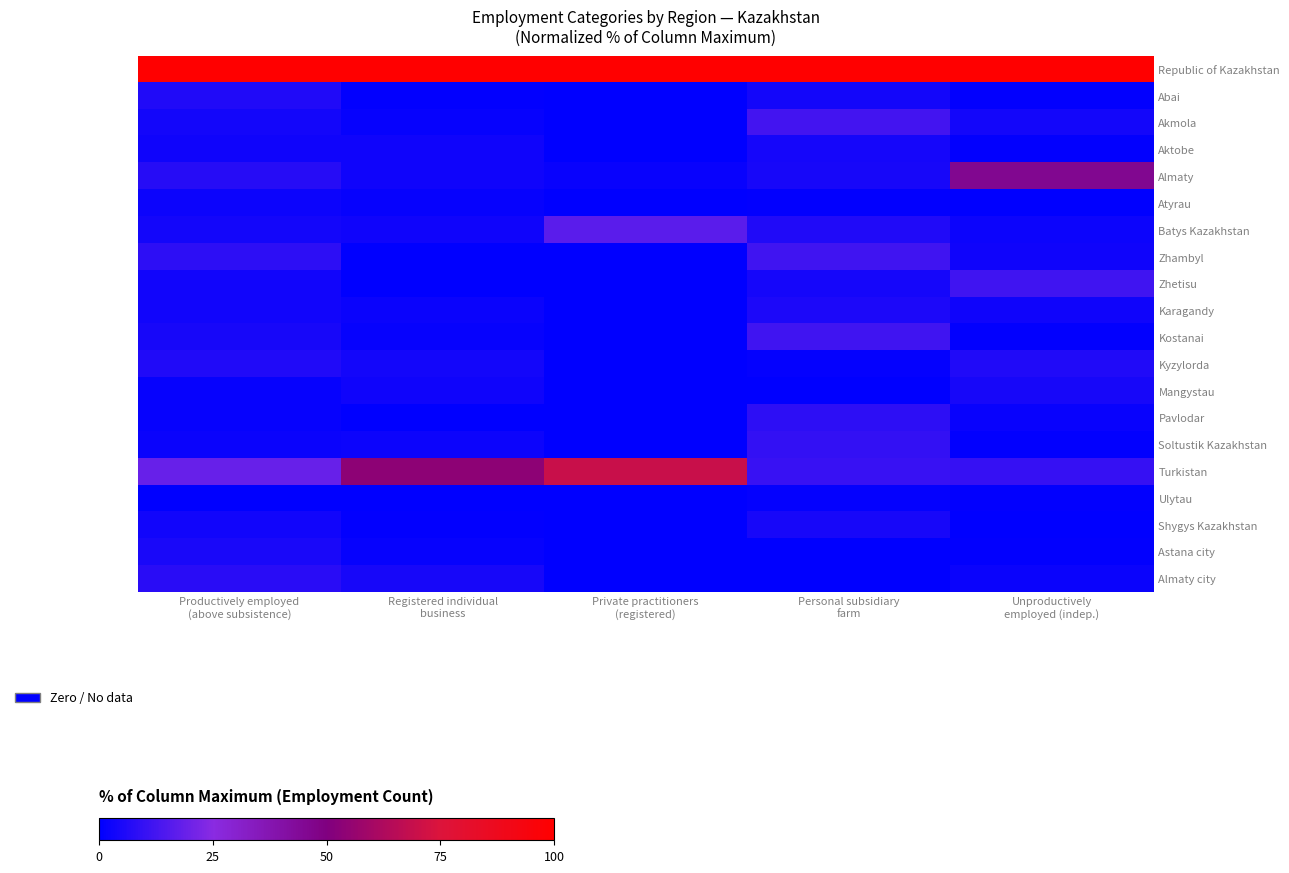

Reading left to right, what are all the values shown in this chart?

Republic of Kazakhstan: Productively employed
(above subsistence)=100.0	Registered individual
business=100.0	Private practitioners
(registered)=100.0	Personal subsidiary
farm=100.0	Unproductively
employed (indep.)=100.0
Abai: Productively employed
(above subsistence)=6.1	Registered individual
business=0.6	Private practitioners
(registered)=0.0	Personal subsidiary
farm=3.6	Unproductively
employed (indep.)=0.7
Akmola: Productively employed
(above subsistence)=3.5	Registered individual
business=1.4	Private practitioners
(registered)=0.0	Personal subsidiary
farm=12.4	Unproductively
employed (indep.)=3.9
Aktobe: Productively employed
(above subsistence)=3.1	Registered individual
business=3.0	Private practitioners
(registered)=0.0	Personal subsidiary
farm=4.1	Unproductively
employed (indep.)=0.8
Almaty: Productively employed
(above subsistence)=7.4	Registered individual
business=2.9	Private practitioners
(registered)=1.6	Personal subsidiary
farm=4.5	Unproductively
employed (indep.)=46.0
Atyrau: Productively employed
(above subsistence)=2.7	Registered individual
business=1.4	Private practitioners
(registered)=0.0	Personal subsidiary
farm=0.5	Unproductively
employed (indep.)=0.4
Batys Kazakhstan: Productively employed
(above subsistence)=3.6	Registered individual
business=3.0	Private practitioners
(registered)=16.5	Personal subsidiary
farm=6.2	Unproductively
employed (indep.)=2.7
Zhambyl: Productively employed
(above subsistence)=8.2	Registered individual
business=0.0	Private practitioners
(registered)=0.0	Personal subsidiary
farm=12.0	Unproductively
employed (indep.)=2.8
Zhetisu: Productively employed
(above subsistence)=3.5	Registered individual
business=0.0	Private practitioners
(registered)=0.0	Personal subsidiary
farm=4.0	Unproductively
employed (indep.)=12.1
Karagandy: Productively employed
(above subsistence)=3.5	Registered individual
business=2.1	Private practitioners
(registered)=0.0	Personal subsidiary
farm=5.4	Unproductively
employed (indep.)=2.9
Kostanai: Productively employed
(above subsistence)=4.4	Registered individual
business=1.5	Private practitioners
(registered)=0.0	Personal subsidiary
farm=12.0	Unproductively
employed (indep.)=0.4
Kyzylorda: Productively employed
(above subsistence)=6.2	Registered individual
business=3.7	Private practitioners
(registered)=0.0	Personal subsidiary
farm=0.8	Unproductively
employed (indep.)=6.1
Mangystau: Productively employed
(above subsistence)=1.4	Registered individual
business=3.0	Private practitioners
(registered)=0.0	Personal subsidiary
farm=0.0	Unproductively
employed (indep.)=4.3
Pavlodar: Productively employed
(above subsistence)=1.4	Registered individual
business=0.0	Private practitioners
(registered)=0.0	Personal subsidiary
farm=8.3	Unproductively
employed (indep.)=1.8
Soltustik Kazakhstan: Productively employed
(above subsistence)=2.0	Registered individual
business=2.6	Private practitioners
(registered)=0.0	Personal subsidiary
farm=9.6	Unproductively
employed (indep.)=0.4
Turkistan: Productively employed
(above subsistence)=18.8	Registered individual
business=53.7	Private practitioners
(registered)=69.8	Personal subsidiary
farm=10.3	Unproductively
employed (indep.)=9.9
Ulytau: Productively employed
(above subsistence)=0.3	Registered individual
business=0.0	Private practitioners
(registered)=0.0	Personal subsidiary
farm=1.2	Unproductively
employed (indep.)=0.5
Shygys Kazakhstan: Productively employed
(above subsistence)=3.4	Registered individual
business=0.6	Private practitioners
(registered)=0.0	Personal subsidiary
farm=4.4	Unproductively
employed (indep.)=0.2
Astana city: Productively employed
(above subsistence)=4.9	Registered individual
business=1.3	Private practitioners
(registered)=0.0	Personal subsidiary
farm=0.3	Unproductively
employed (indep.)=0.4
Almaty city: Productively employed
(above subsistence)=7.5	Registered individual
business=4.7	Private practitioners
(registered)=0.0	Personal subsidiary
farm=0.0	Unproductively
employed (indep.)=2.0